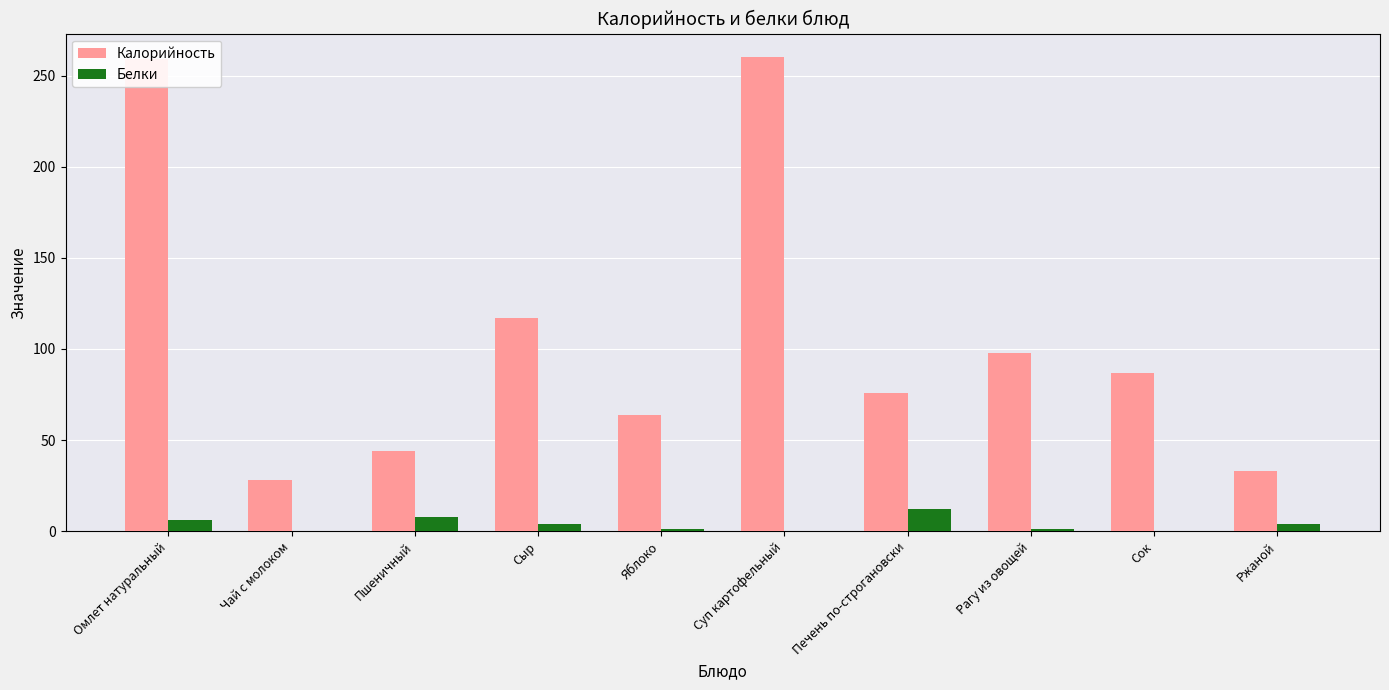

How many series are shown in this chart?

2